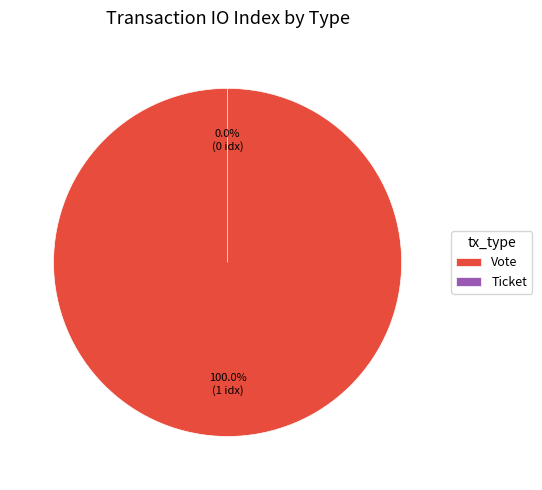

To the nearest percent, what is the combined percentage of Ticket and Vote?

100%